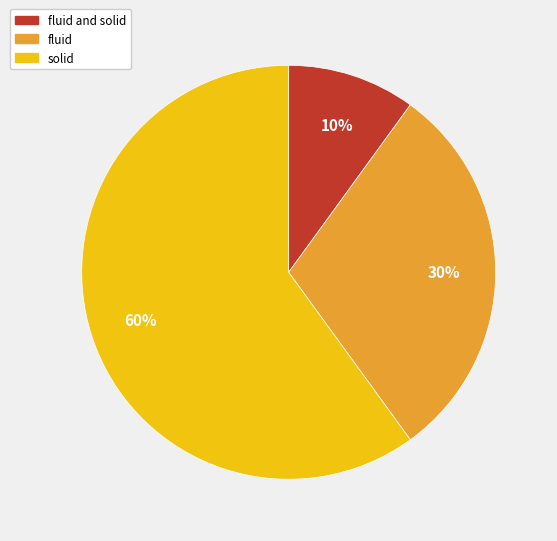

Does any single category account for the majority?

Yes